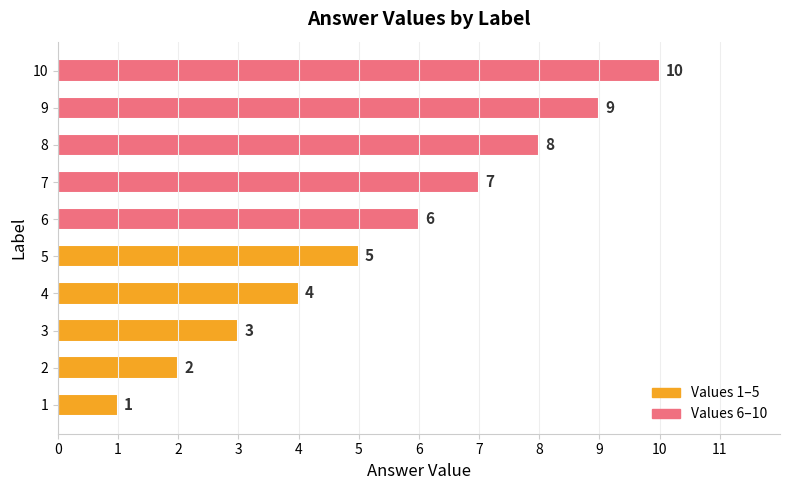

The chart shows a value of 1 at 4. True or false?

False